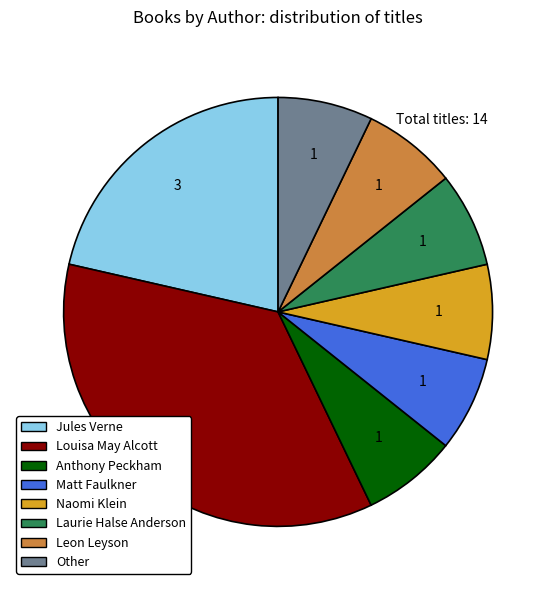

Do Laurie Halse Anderson and Matt Faulkner together represent more than half of the pie?

No